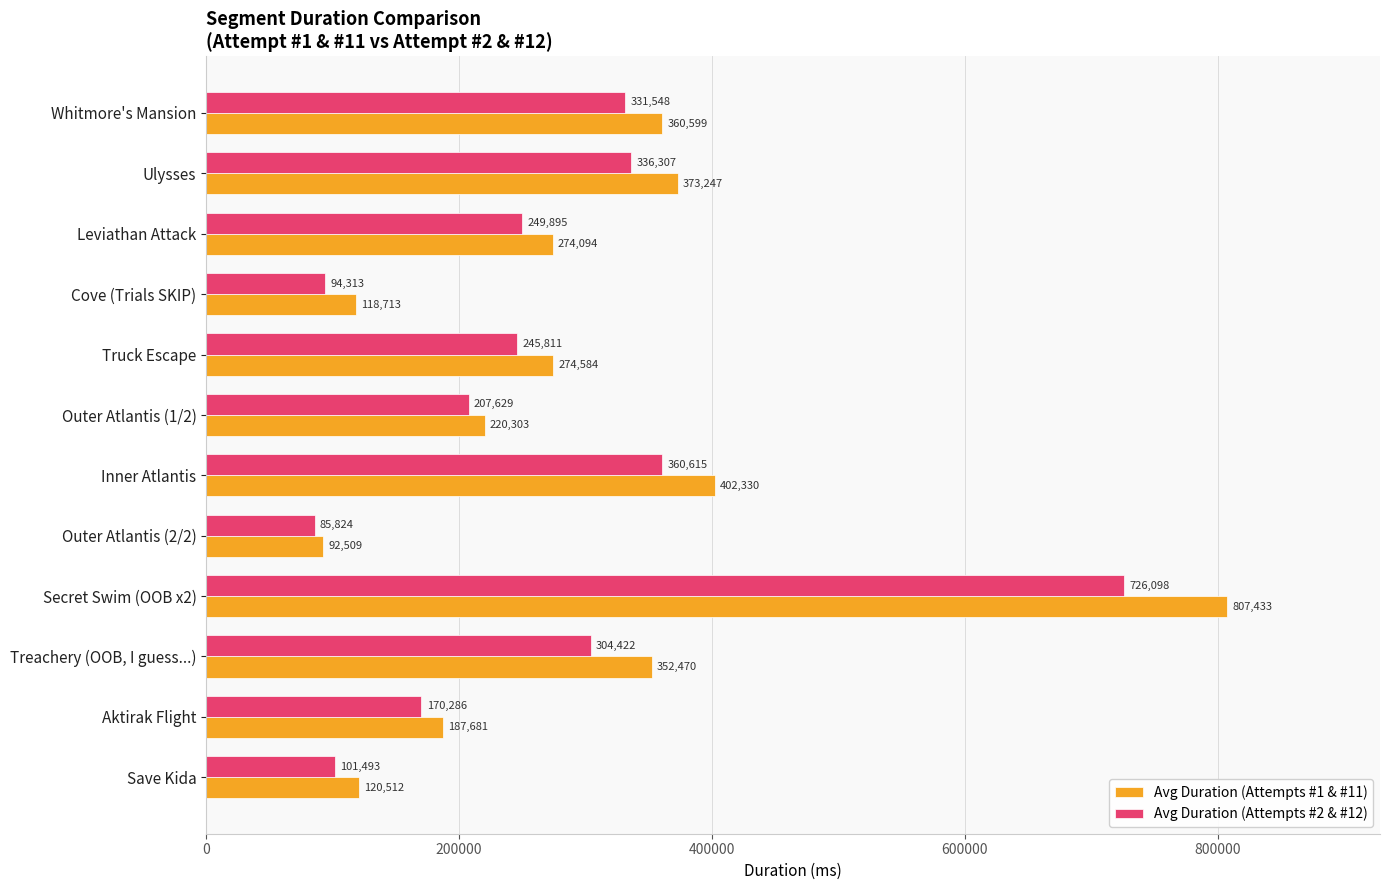

The Avg Duration (Attempts #1 & #11) series shows 177293.4 at Treachery (OOB, I guess...). True or false?

False